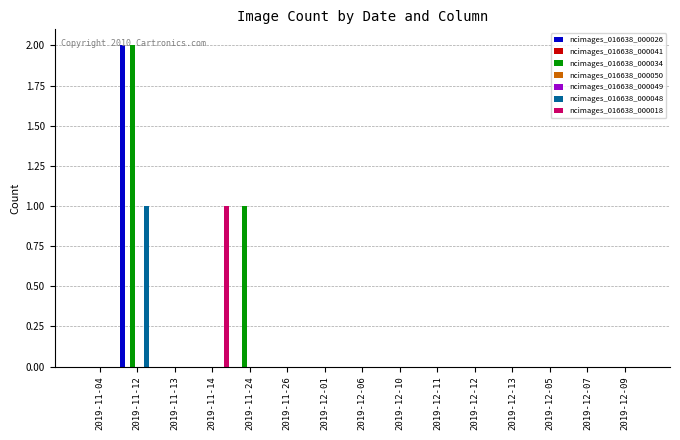

What is the label of the 1st bar from the right?

2019-12-09